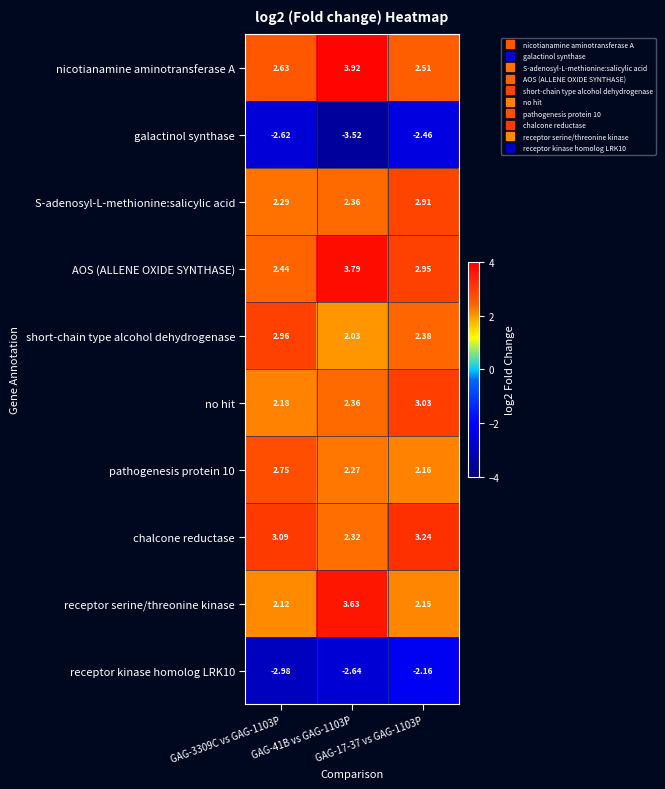

How many distinct data groups are displayed?

10